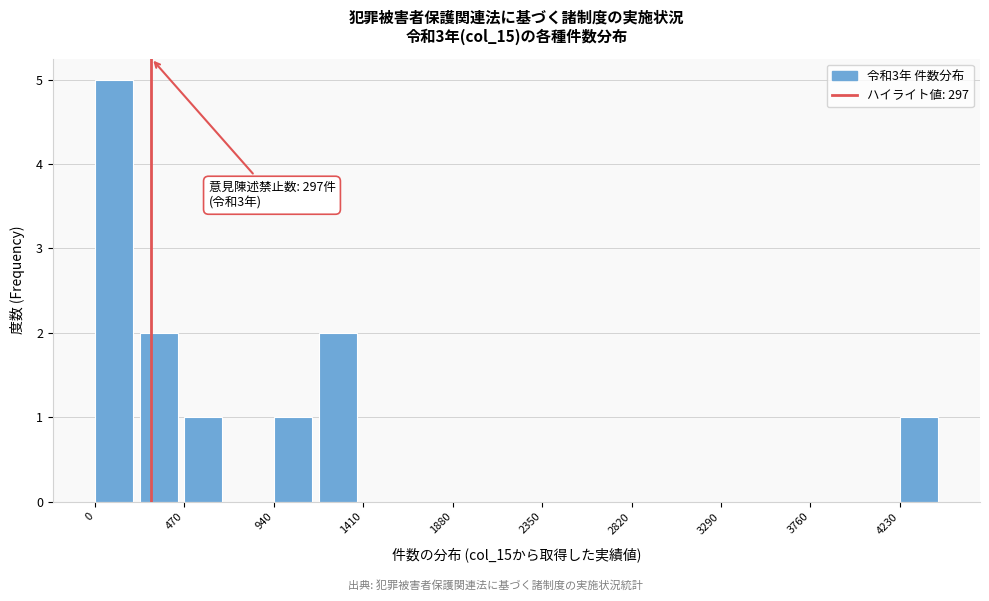

Which range on the x-axis has the tallest bar?

0 to 250